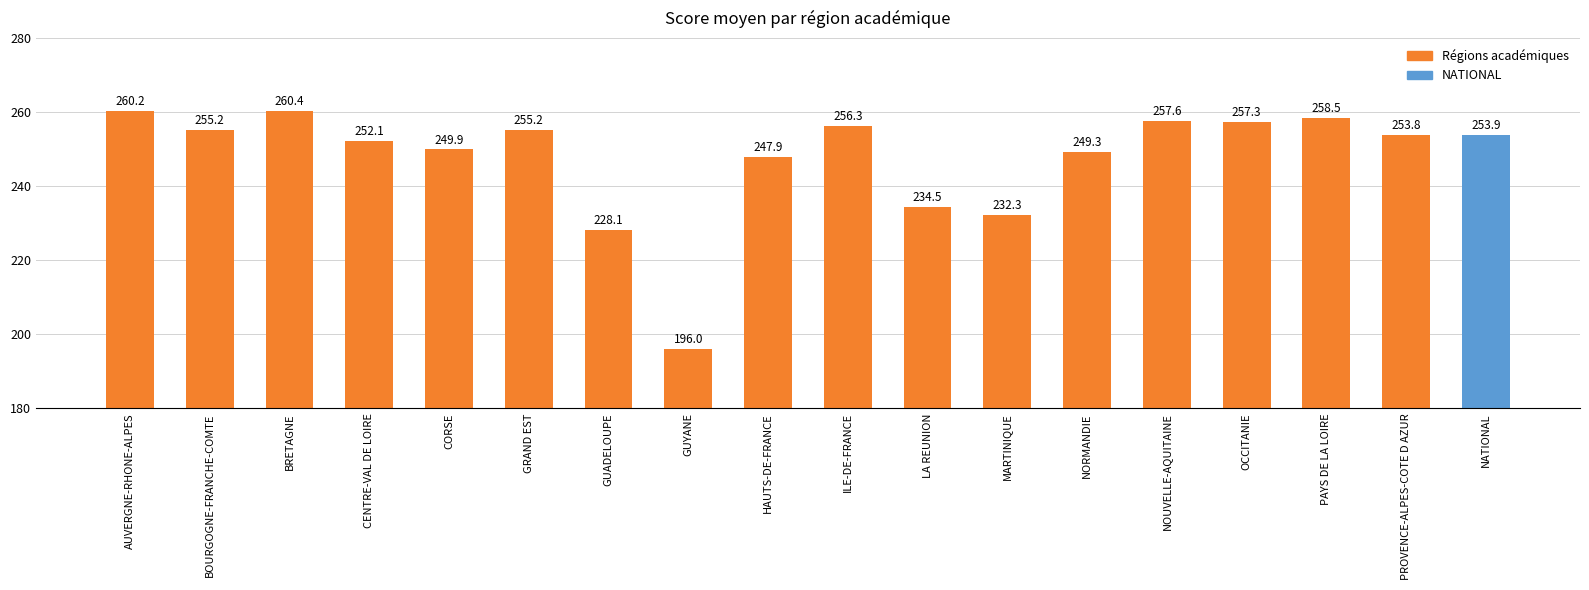

Is it true that the value at NORMANDIE is 101.4?

False